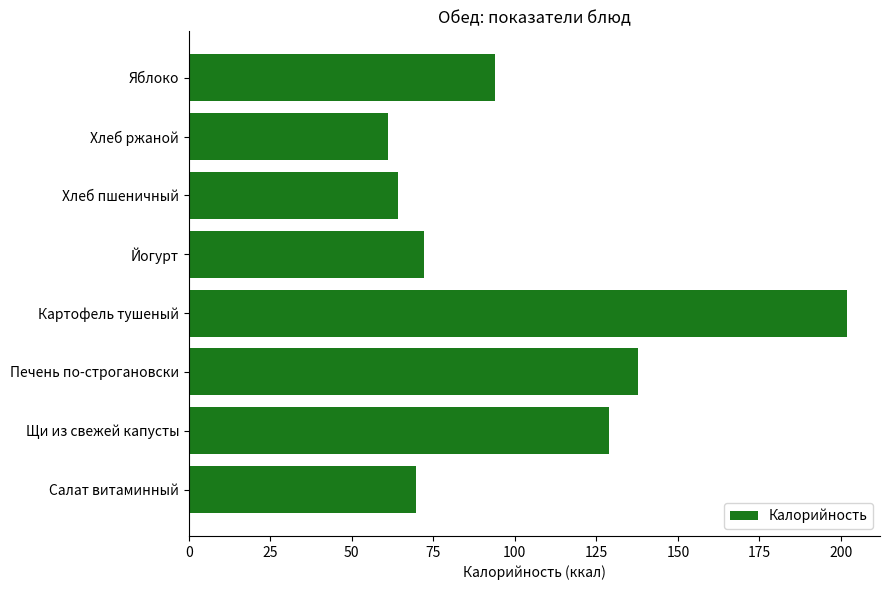

What is the change in value from Йогурт to Хлеб ржаной?

-10.8